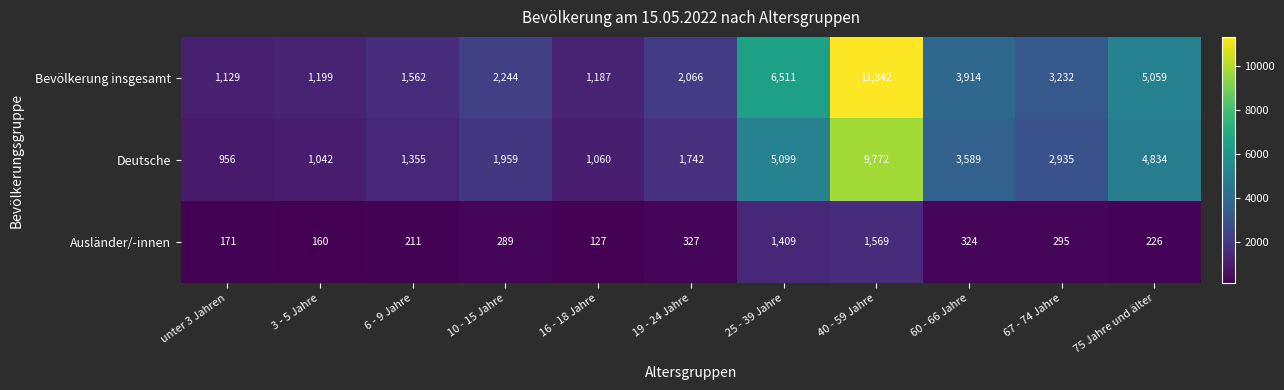

What is the spread (max minus min) of values at 16 - 18 Jahre?

1060